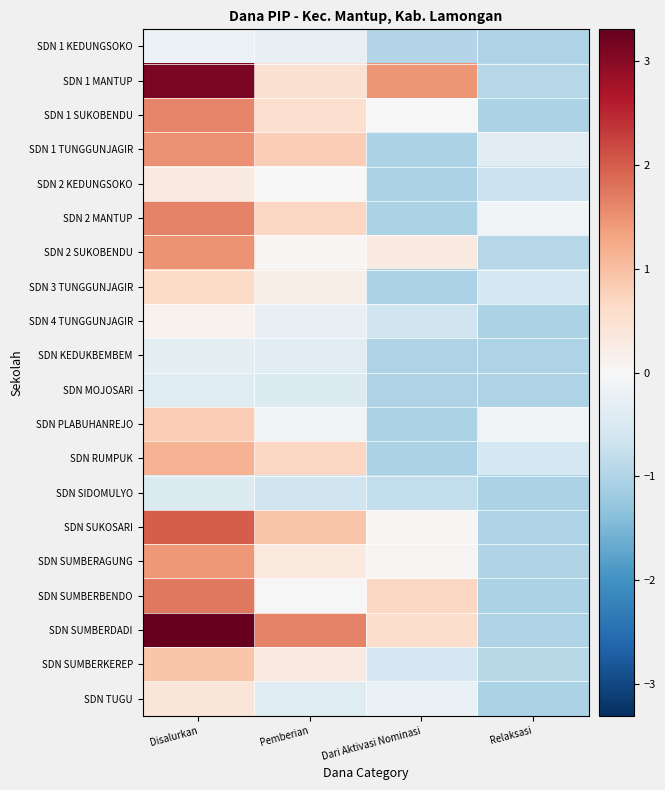

Reading left to right, extract all data points from this chart.

SDN 1 KEDUNGSOKO: Disalurkan=-0.2	Pemberian=-0.3	Dari Aktivasi Nominasi=-1.0	Relaksasi=-1.0
SDN 1 MANTUP: Disalurkan=3.1	Pemberian=0.5	Dari Aktivasi Nominasi=1.5	Relaksasi=-0.9
SDN 1 SUKOBENDU: Disalurkan=1.6	Pemberian=0.6	Dari Aktivasi Nominasi=-0.0	Relaksasi=-1.0
SDN 1 TUNGGUNJAGIR: Disalurkan=1.5	Pemberian=0.8	Dari Aktivasi Nominasi=-1.0	Relaksasi=-0.3
SDN 2 KEDUNGSOKO: Disalurkan=0.3	Pemberian=-0.0	Dari Aktivasi Nominasi=-1.0	Relaksasi=-0.7
SDN 2 MANTUP: Disalurkan=1.6	Pemberian=0.7	Dari Aktivasi Nominasi=-1.0	Relaksasi=-0.1
SDN 2 SUKOBENDU: Disalurkan=1.5	Pemberian=0.0	Dari Aktivasi Nominasi=0.3	Relaksasi=-0.9
SDN 3 TUNGGUNJAGIR: Disalurkan=0.6	Pemberian=0.2	Dari Aktivasi Nominasi=-1.0	Relaksasi=-0.6
SDN 4 TUNGGUNJAGIR: Disalurkan=0.1	Pemberian=-0.3	Dari Aktivasi Nominasi=-0.7	Relaksasi=-1.0
SDN KEDUKBEMBEM: Disalurkan=-0.3	Pemberian=-0.4	Dari Aktivasi Nominasi=-1.0	Relaksasi=-1.0
SDN MOJOSARI: Disalurkan=-0.4	Pemberian=-0.5	Dari Aktivasi Nominasi=-1.0	Relaksasi=-1.0
SDN PLABUHANREJO: Disalurkan=0.8	Pemberian=-0.1	Dari Aktivasi Nominasi=-1.0	Relaksasi=-0.1
SDN RUMPUK: Disalurkan=1.1	Pemberian=0.7	Dari Aktivasi Nominasi=-1.0	Relaksasi=-0.6
SDN SIDOMULYO: Disalurkan=-0.4	Pemberian=-0.7	Dari Aktivasi Nominasi=-0.8	Relaksasi=-1.0
SDN SUKOSARI: Disalurkan=2.0	Pemberian=0.9	Dari Aktivasi Nominasi=0.0	Relaksasi=-1.0
SDN SUMBERAGUNG: Disalurkan=1.4	Pemberian=0.3	Dari Aktivasi Nominasi=0.0	Relaksasi=-1.0
SDN SUMBERBENDO: Disalurkan=1.7	Pemberian=0.0	Dari Aktivasi Nominasi=0.7	Relaksasi=-1.0
SDN SUMBERDADI: Disalurkan=3.3	Pemberian=1.6	Dari Aktivasi Nominasi=0.6	Relaksasi=-1.0
SDN SUMBERKEREP: Disalurkan=0.9	Pemberian=0.3	Dari Aktivasi Nominasi=-0.6	Relaksasi=-0.9
SDN TUGU: Disalurkan=0.4	Pemberian=-0.4	Dari Aktivasi Nominasi=-0.2	Relaksasi=-1.0